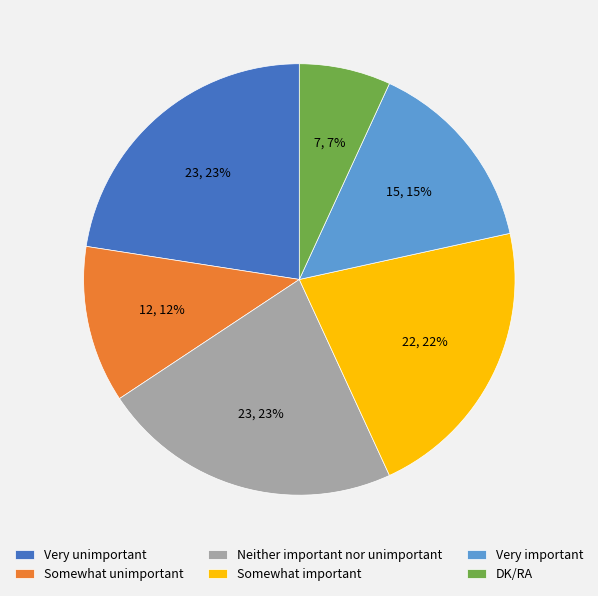

To the nearest percent, what is the average slice percentage?

17%